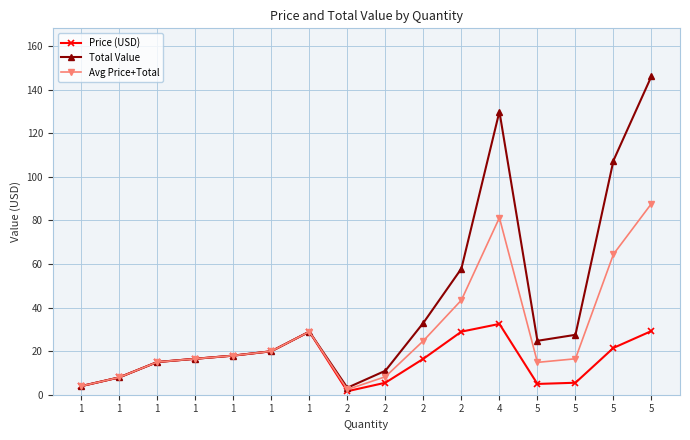

True or false: Total Value and Avg Price+Total cross at least once.

False